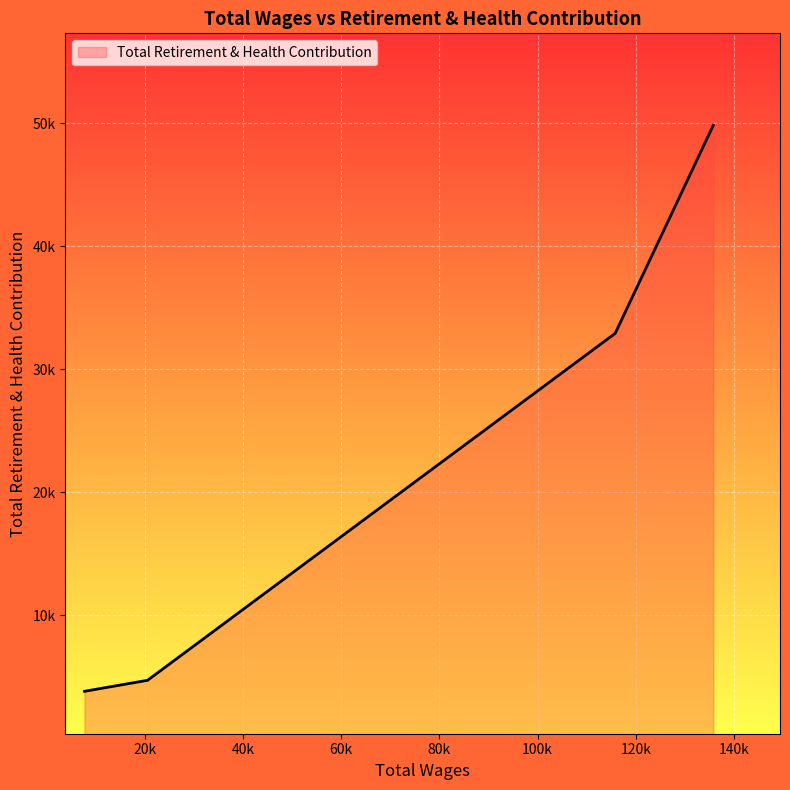

Is this an area chart (filled region under the line)?

Yes